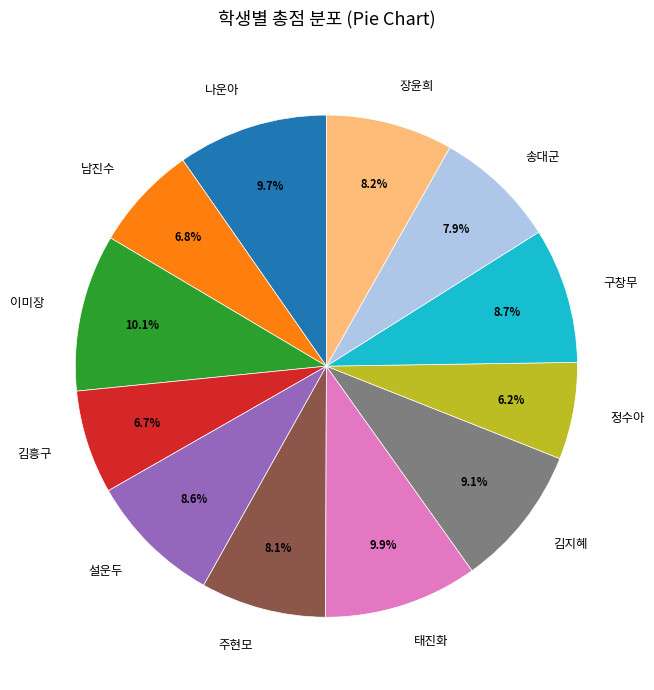

Which has a higher value, 이미장 or 김지혜?

이미장